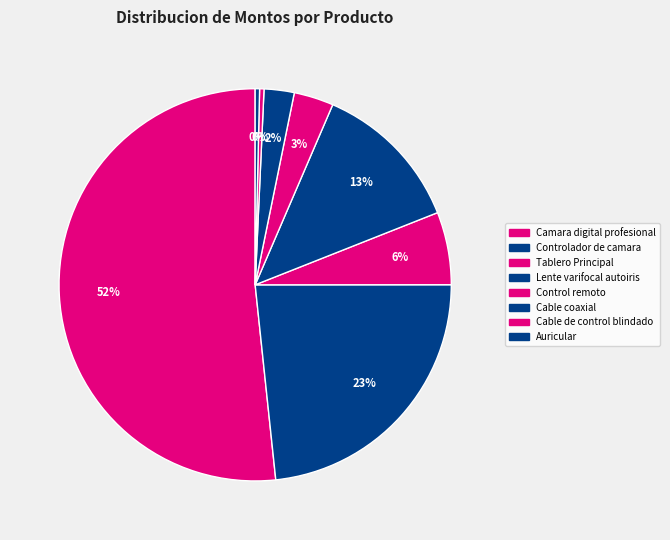

To the nearest percent, what is the difference between the largest and smallest slice percentages?

51%